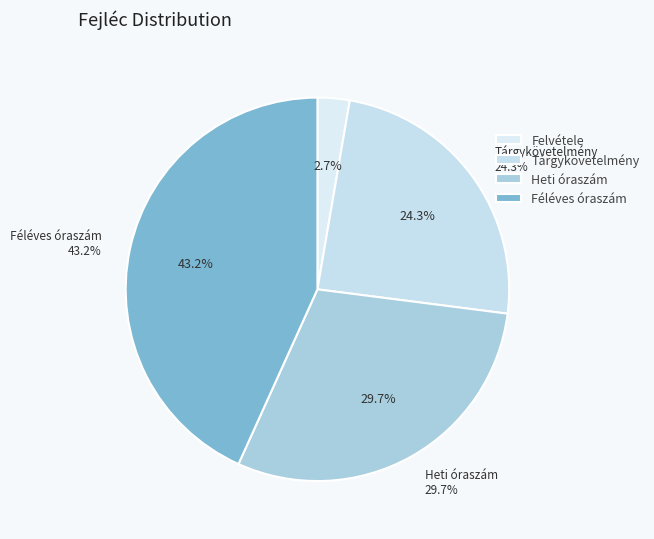

What is the total percentage of Heti óraszám and Tárgykövetelmény?

54.1%